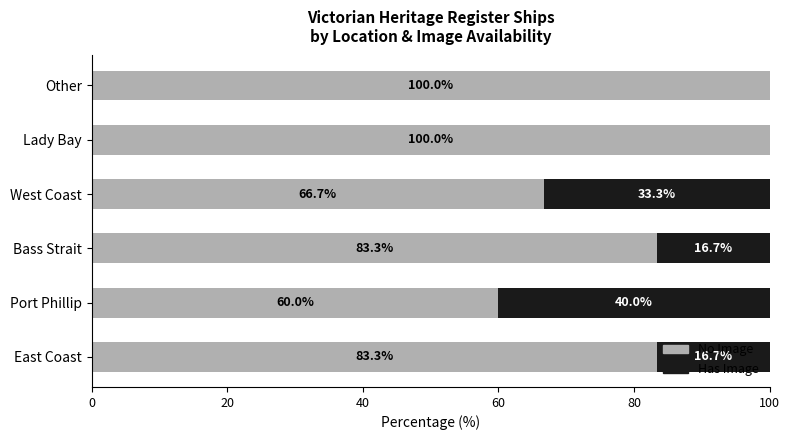

Is it true that No Image equals 28.0 at West Coast?

False